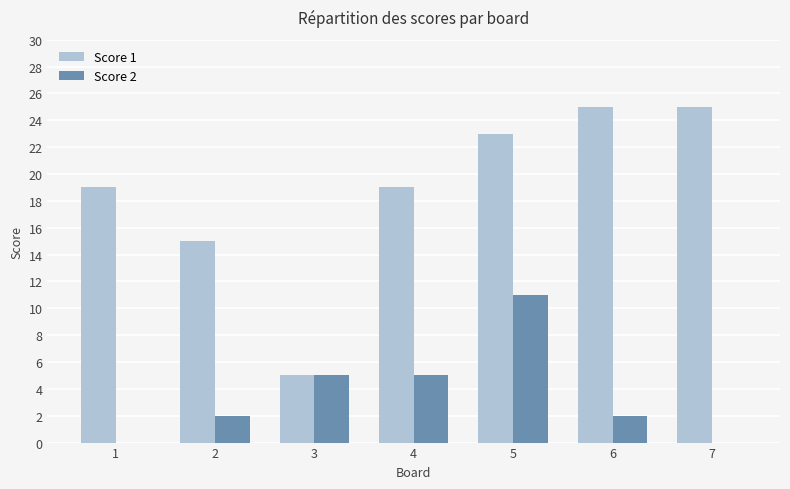

How many categories are shown in the chart?

7